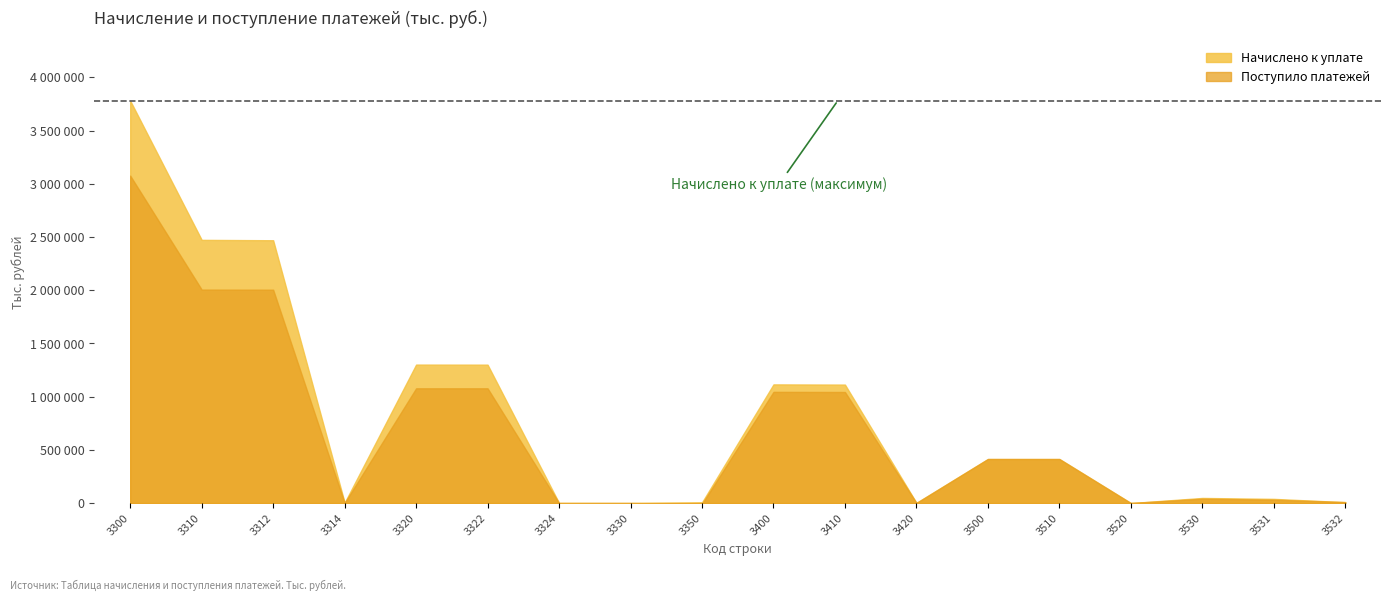

Where is Начислено к уплате nearest to the value 1890697?

3312